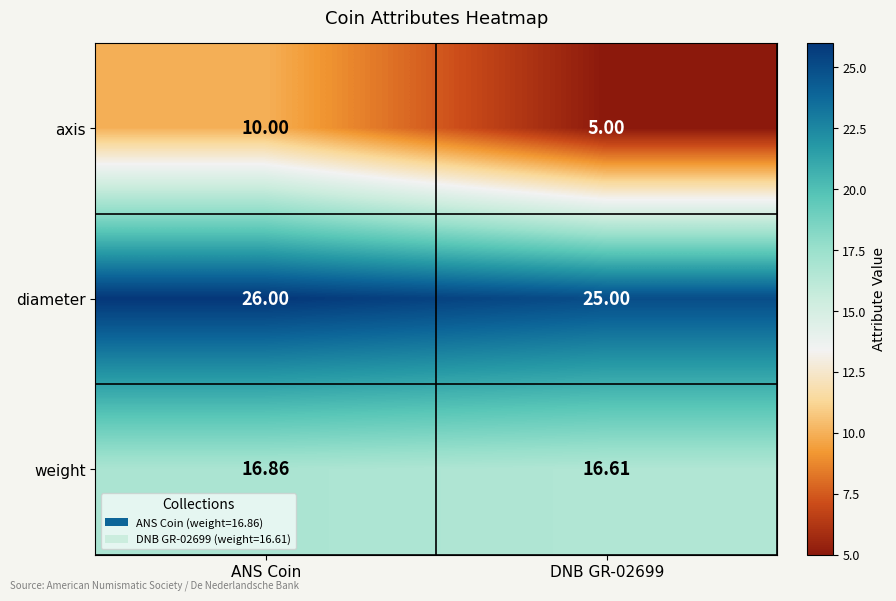

What is the total value across all series at ANS Coin?

52.9